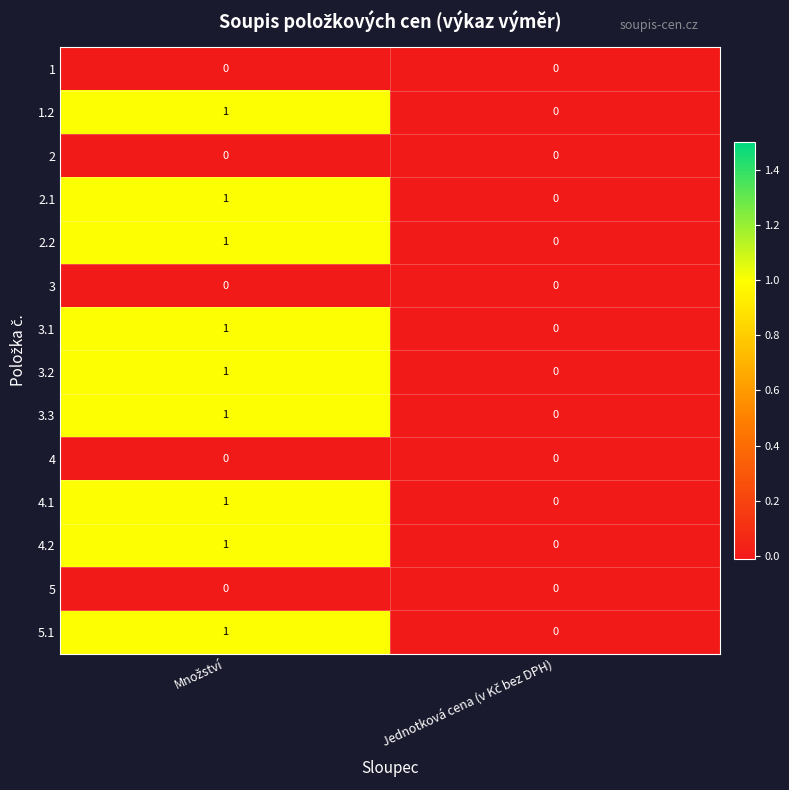

How many distinct data groups are displayed?

14